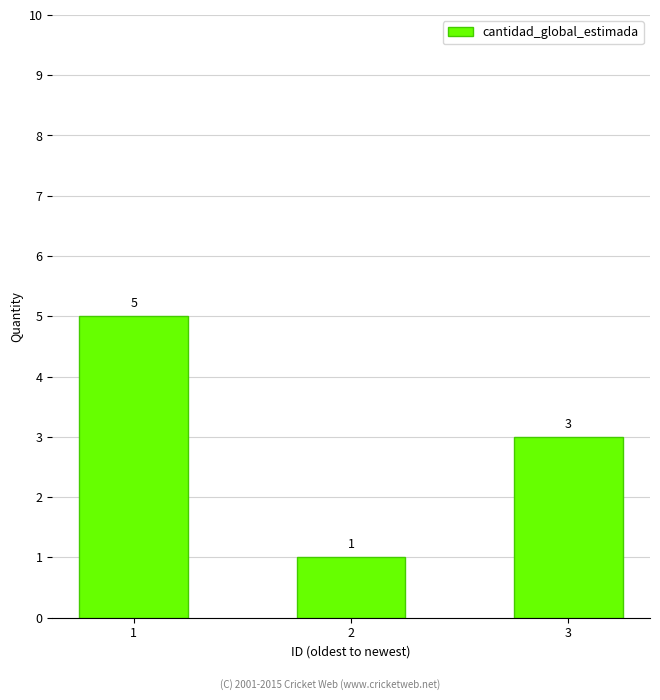

At which category does the chart reach its minimum across all series?

2